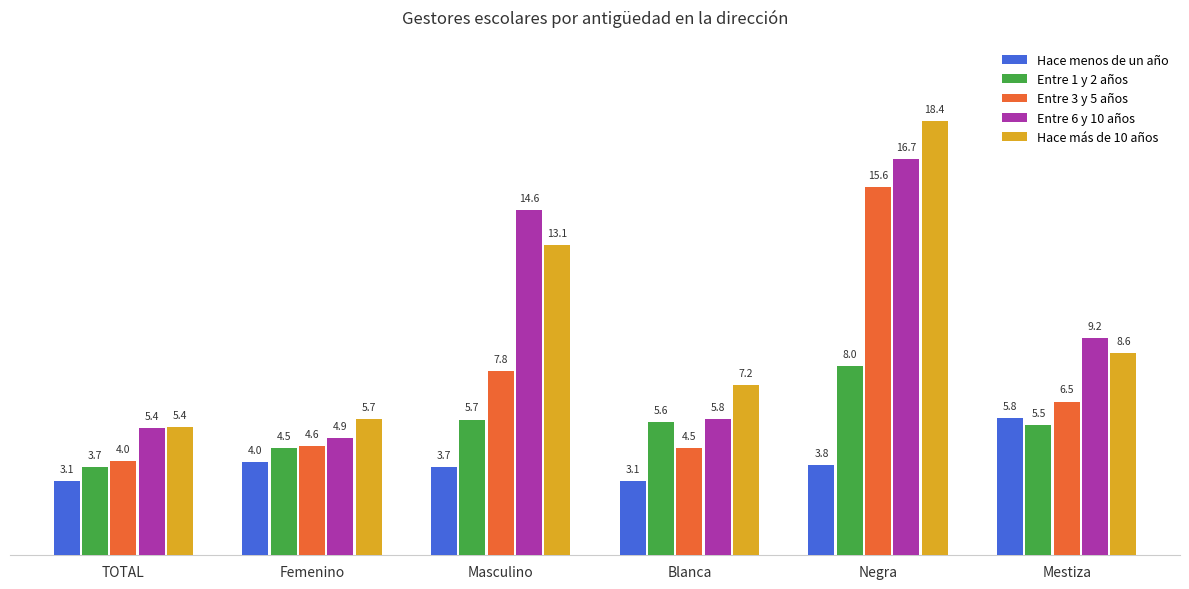

At which category is the sum across all series the highest?

Negra